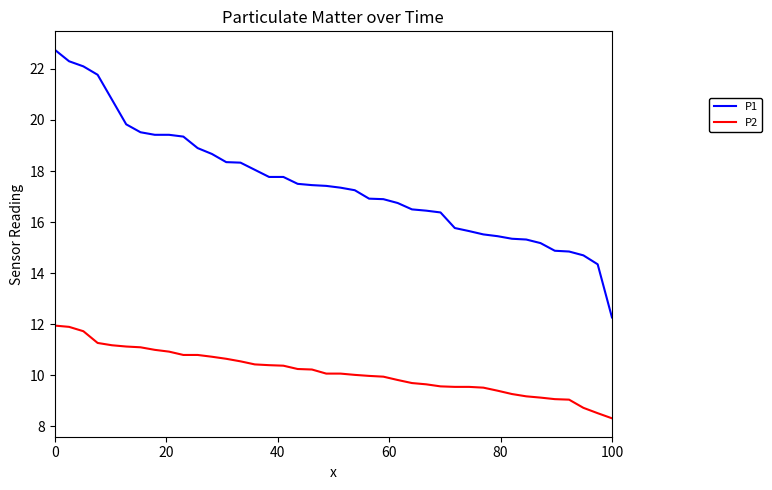

Which series has the largest range (max minus min)?

P1